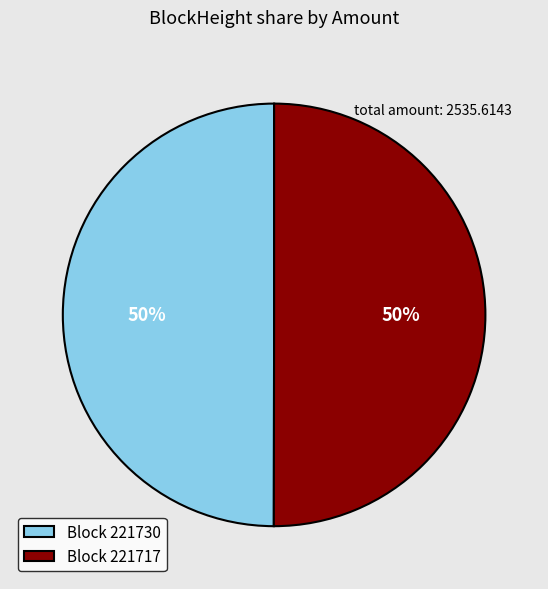

What percentage is the Block 221717 slice, to the nearest percent?

50%